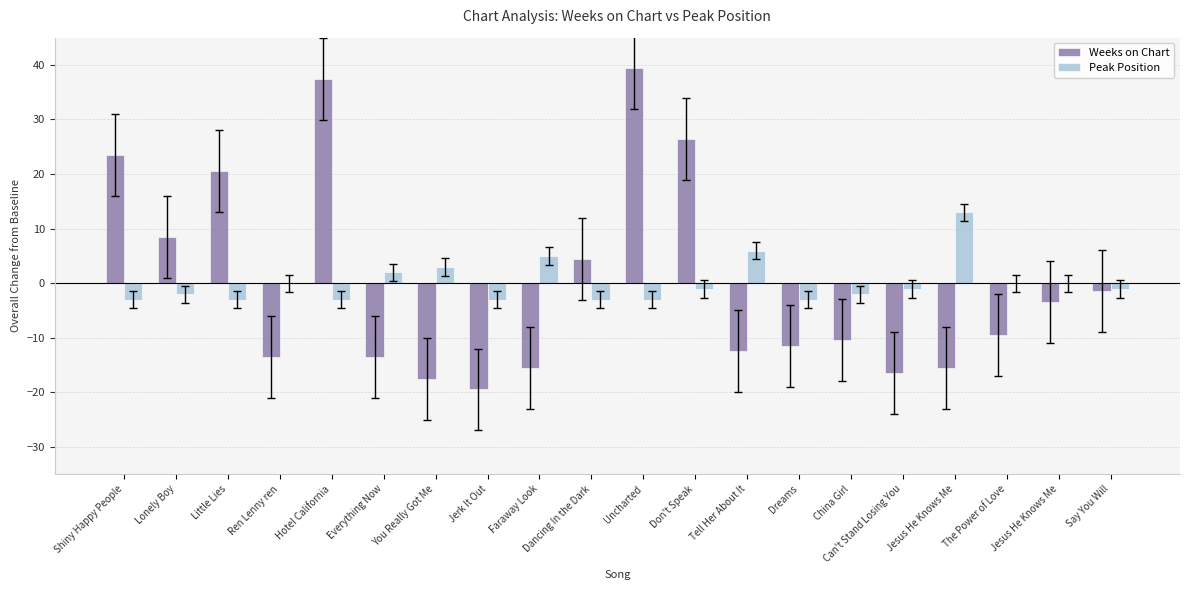

What is the approximate value of Peak Position at Shiny Happy People?

-3.0